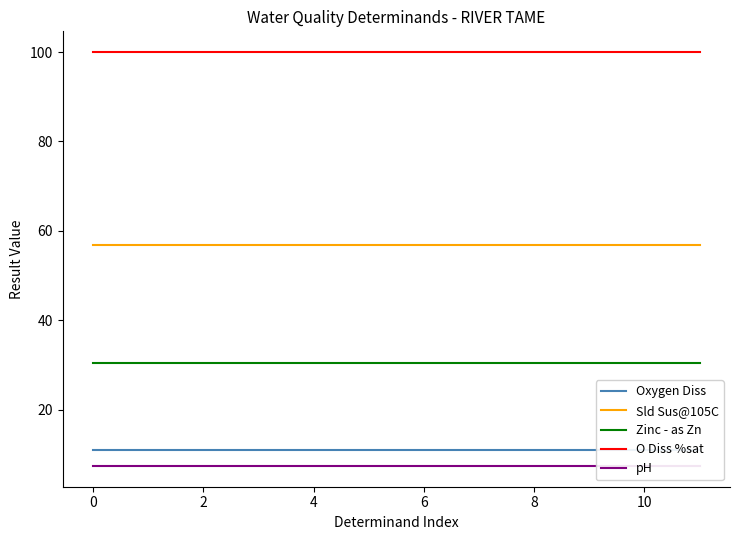

What is the value of the Sld Sus@105C point at the 5th from the left?

56.9